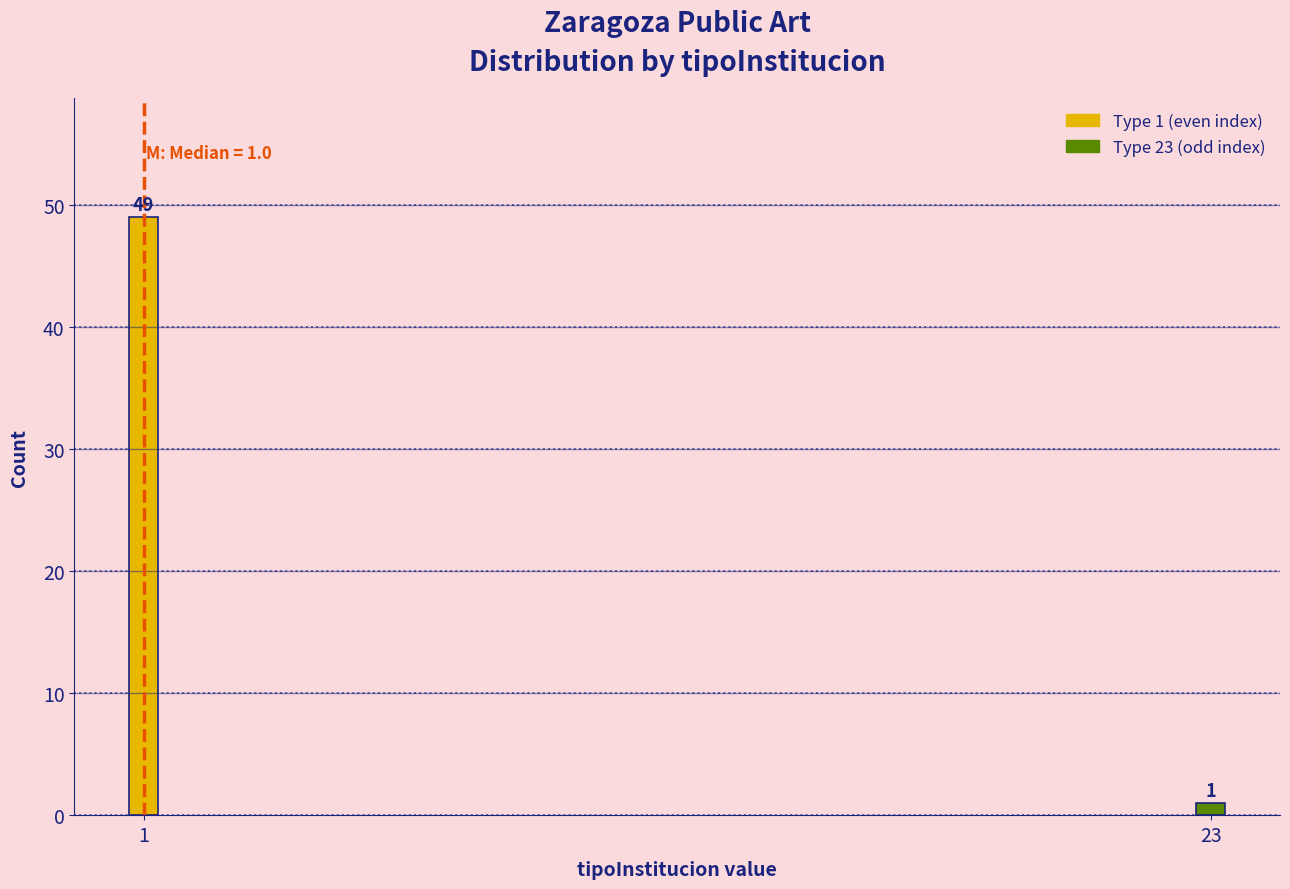

Reading right to left, list all the values displayed in this chart.

1	49